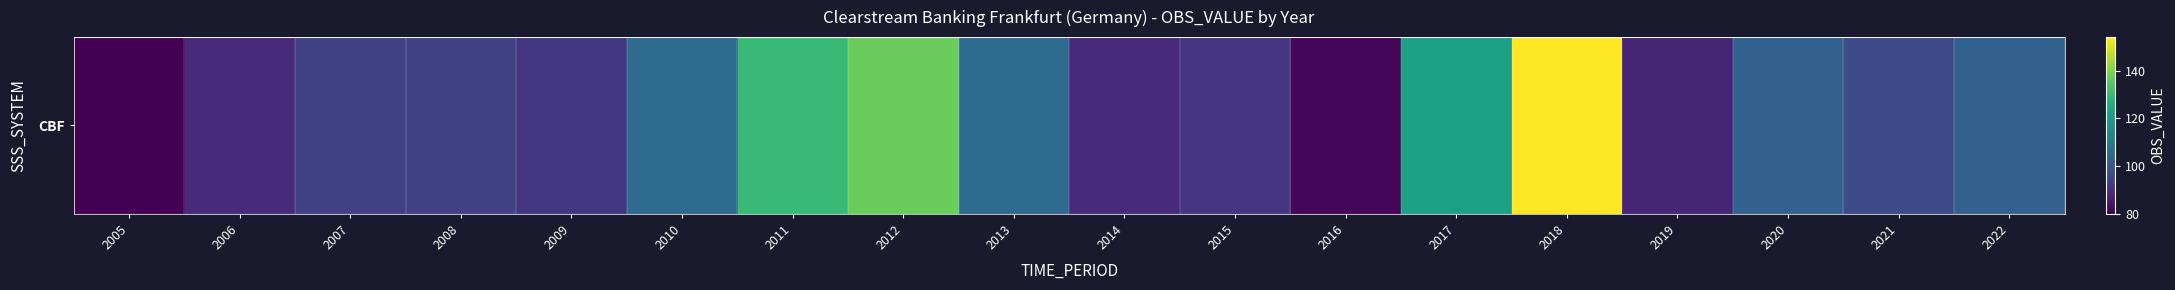

At which label is the value closest to 117?

2017